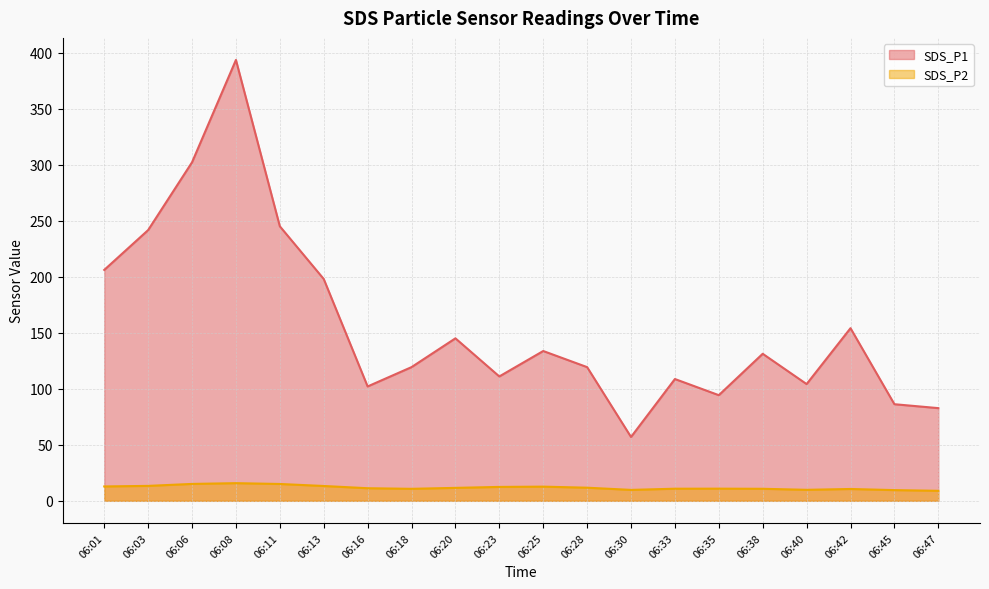

What is the highest value of the SDS_P1 series?

393.5